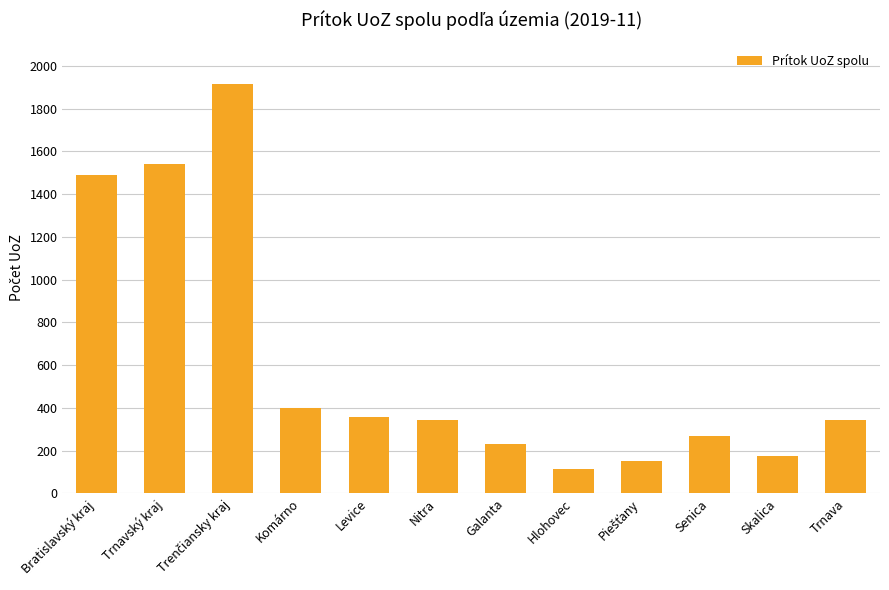

The chart shows a value of 112 at Hlohovec. True or false?

True